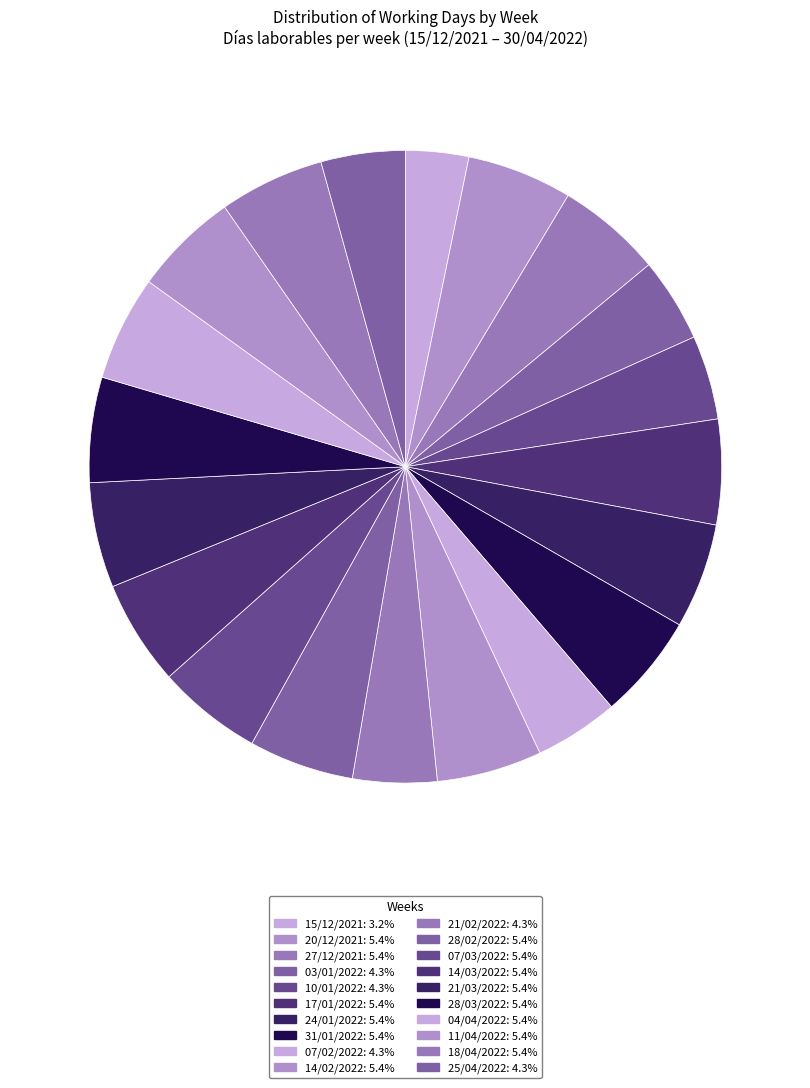

Which category has the smallest portion of the pie?

15/12/2021